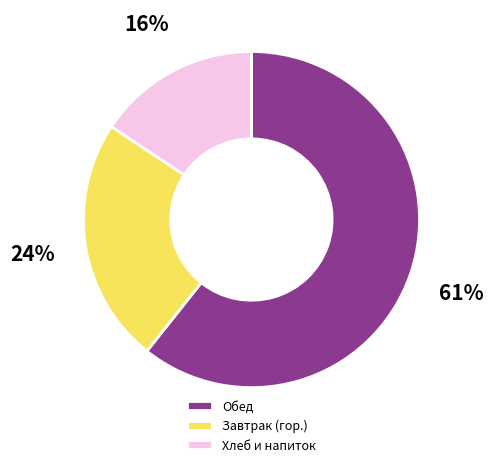

Is it true that Обед is 71% of the pie?

False